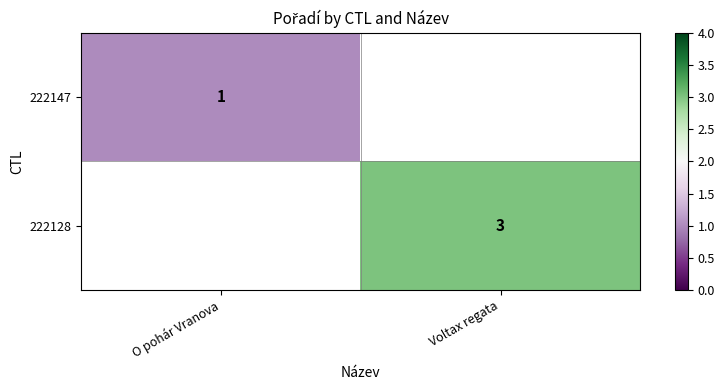

The value of 222128 at Voltax regata is 4. True or false?

False